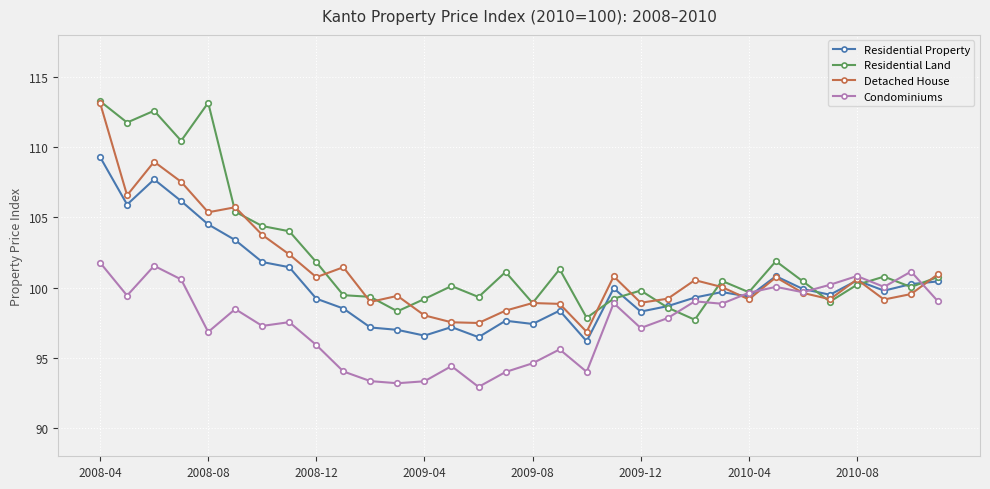

Rank the series by their average value, from highest to lowest.

Residential Land, Detached House, Residential Property, Condominiums